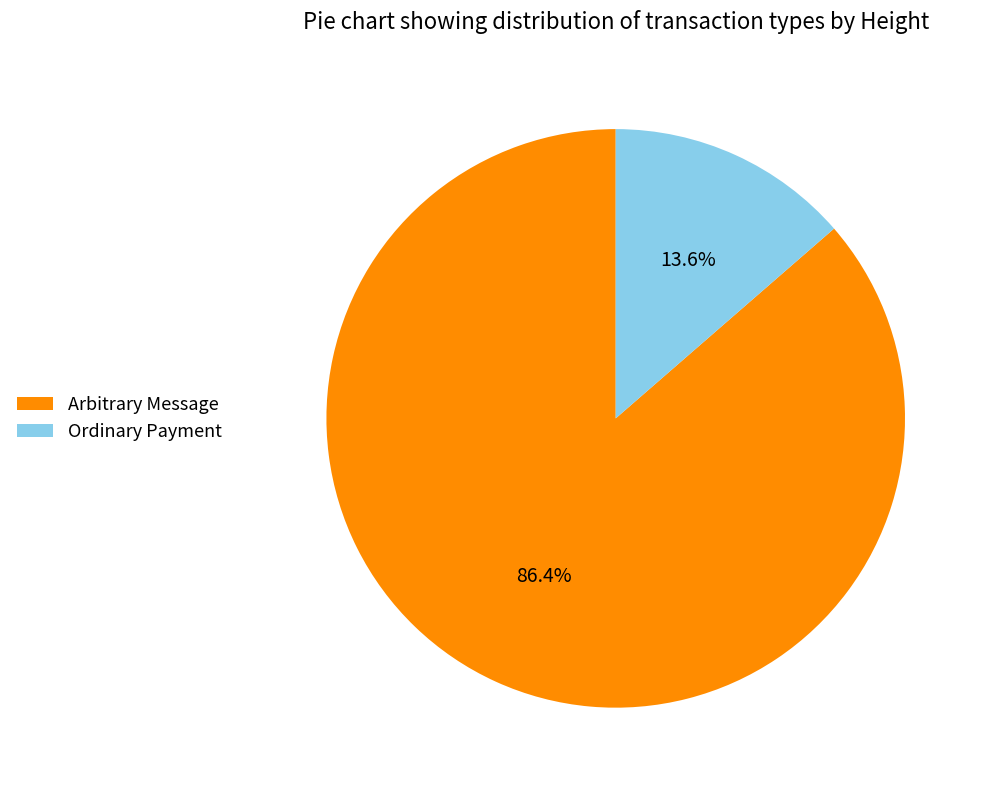

To the nearest percent, what is the average slice percentage?

50%